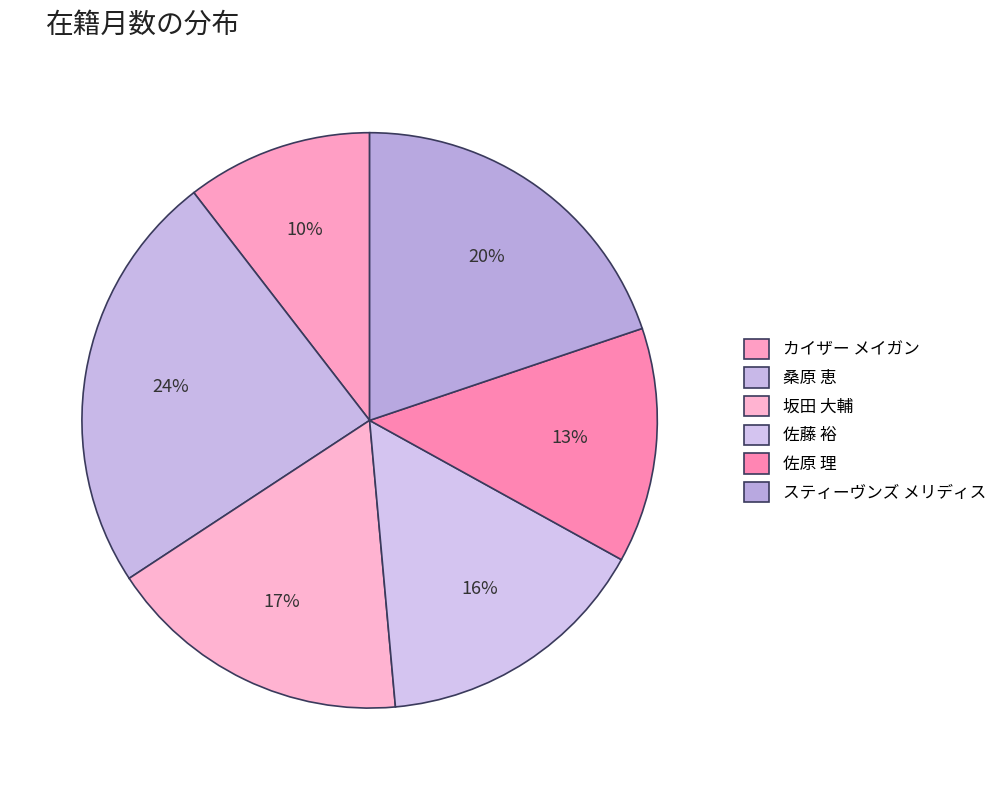

Count the number of slices in the pie.

6